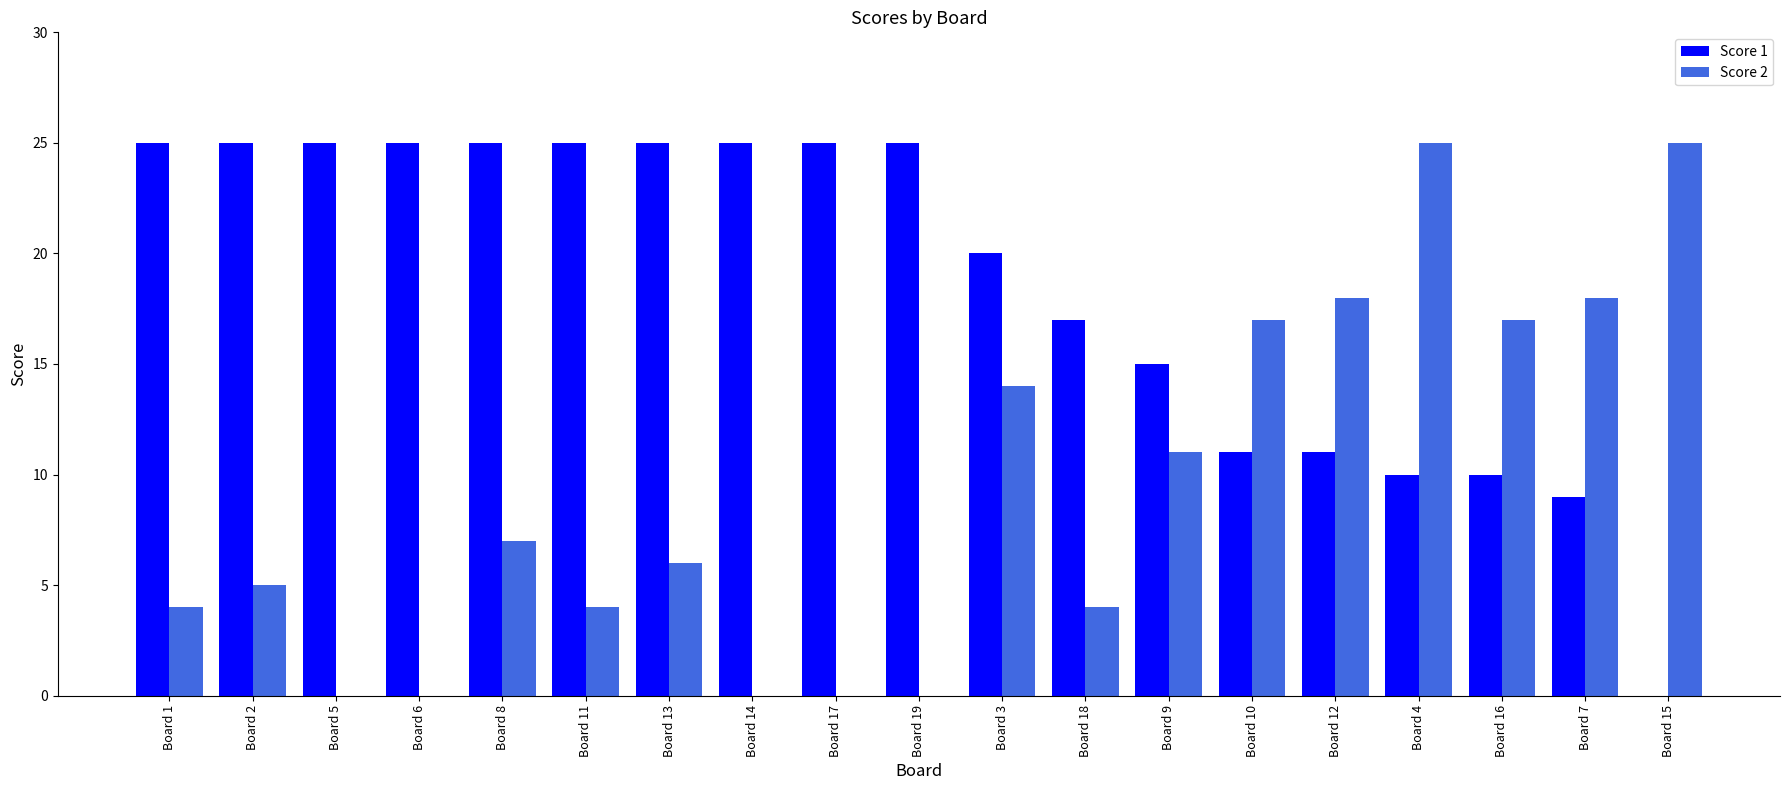

The value of Score 1 at Board 5 is 43. True or false?

False